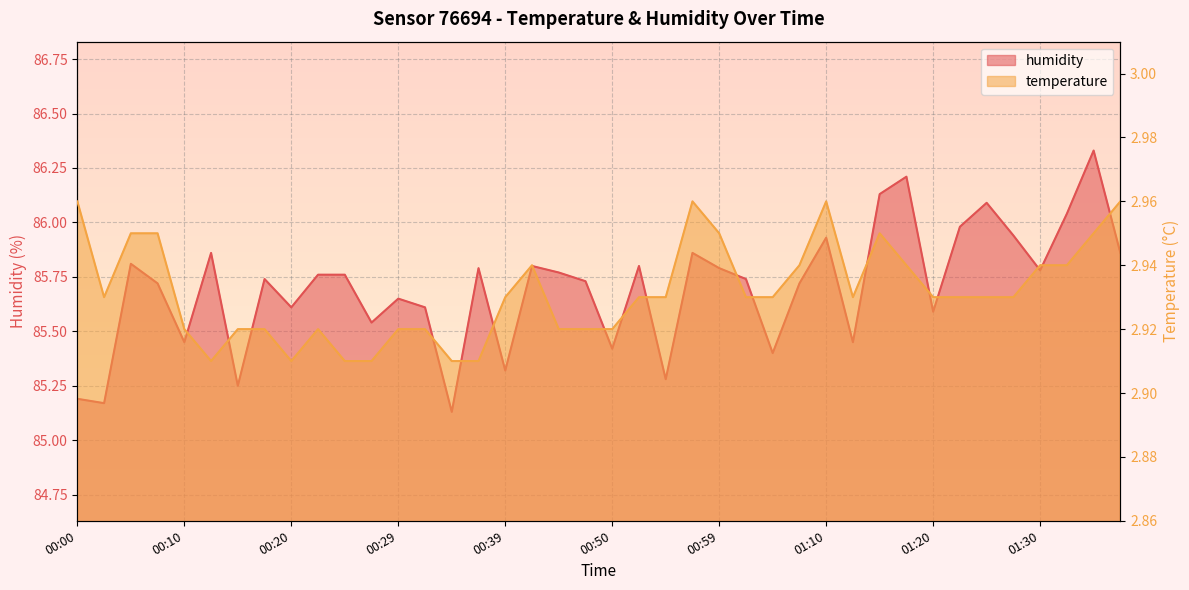

Is it true that humidity equals 85.9 at 00:57?

True